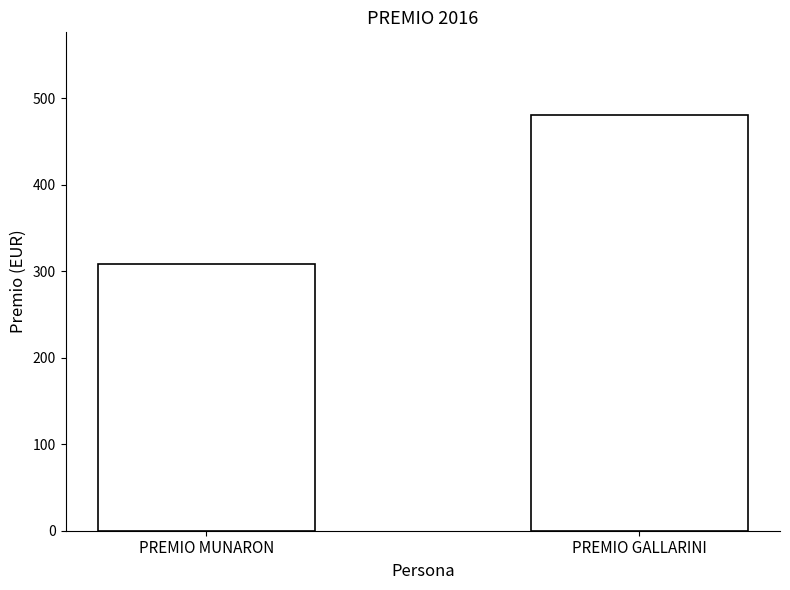

Reading left to right, what are all the values shown in this chart?

PREMIO MUNARON=308.7	PREMIO GALLARINI=480.2